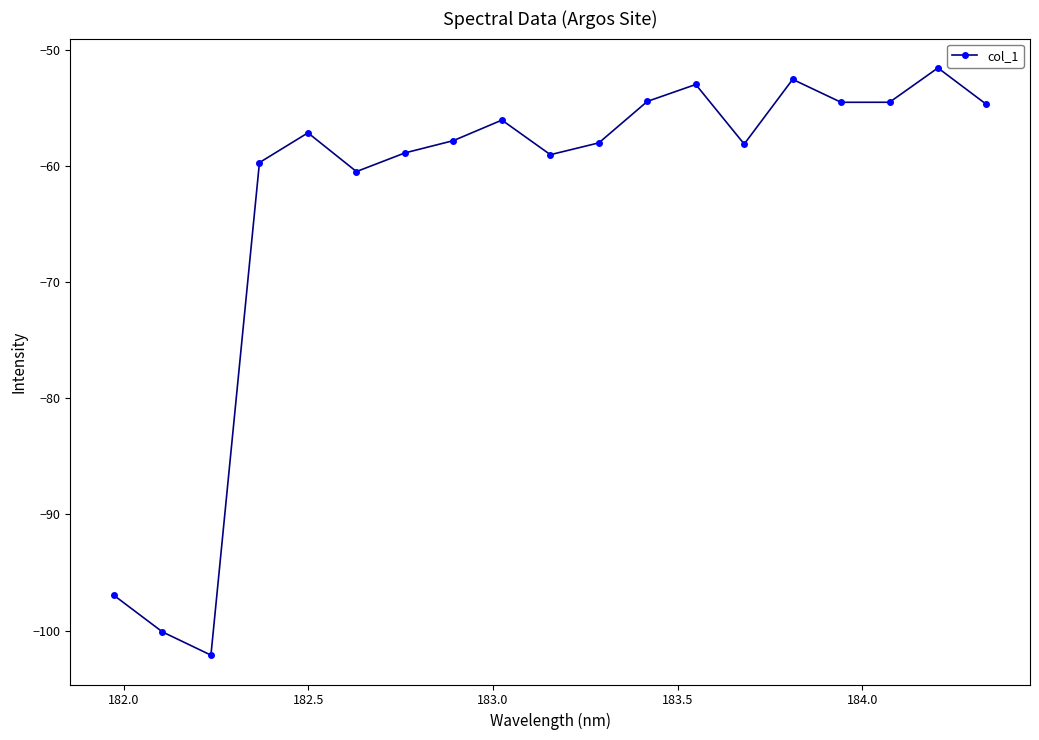

Is this an area chart (filled region under the line)?

No